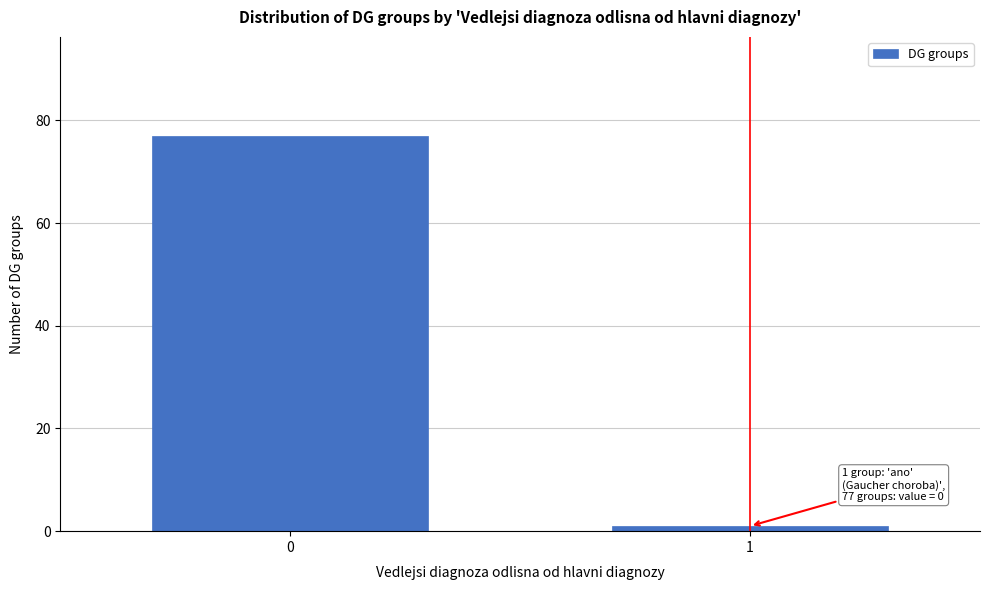

Reading left to right, what are all the values shown in this chart?

0=77	1=1